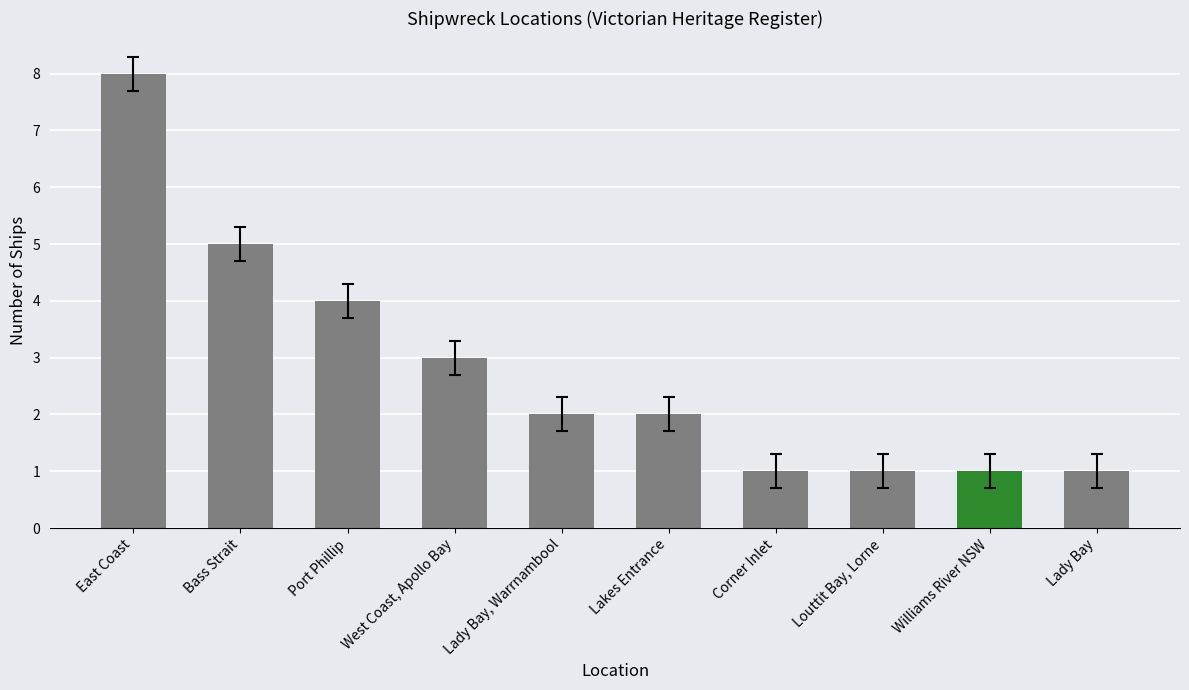

Reading right to left, what are all the values shown in this chart?

Lady Bay=1	Williams River NSW=1	Louttit Bay, Lorne=1	Corner Inlet=1	Lakes Entrance=2	Lady Bay, Warrnambool=2	West Coast, Apollo Bay=3	Port Phillip=4	Bass Strait=5	East Coast=8